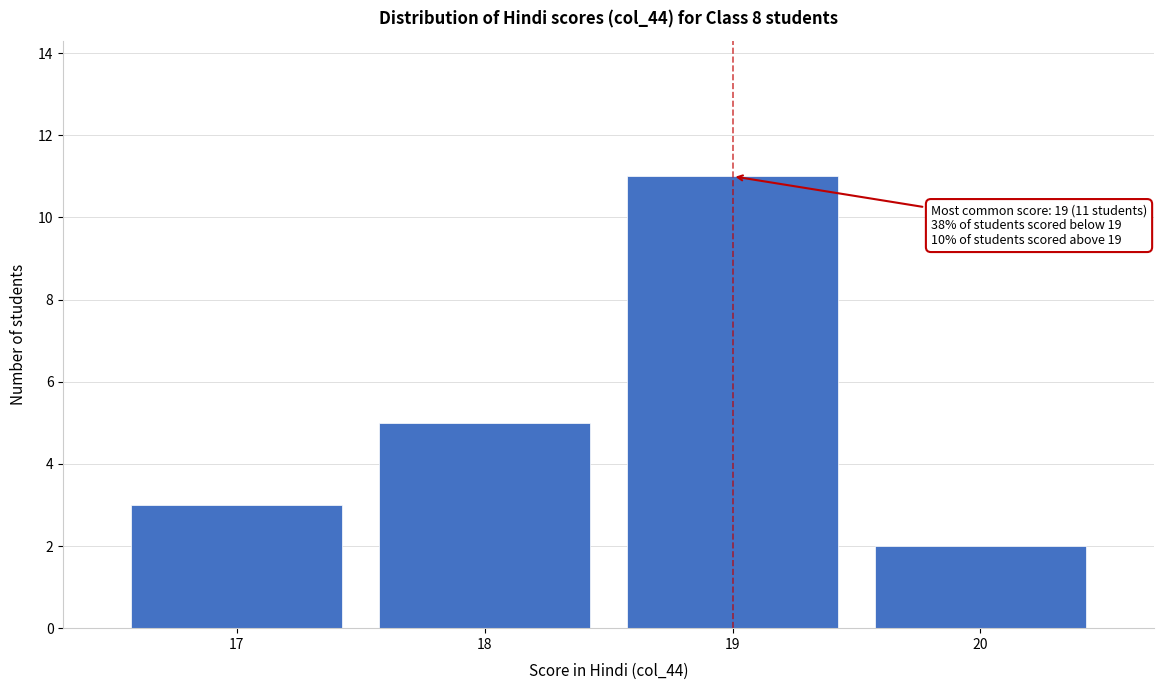

Which range on the x-axis has the tallest bar?

18.5 to 19.5